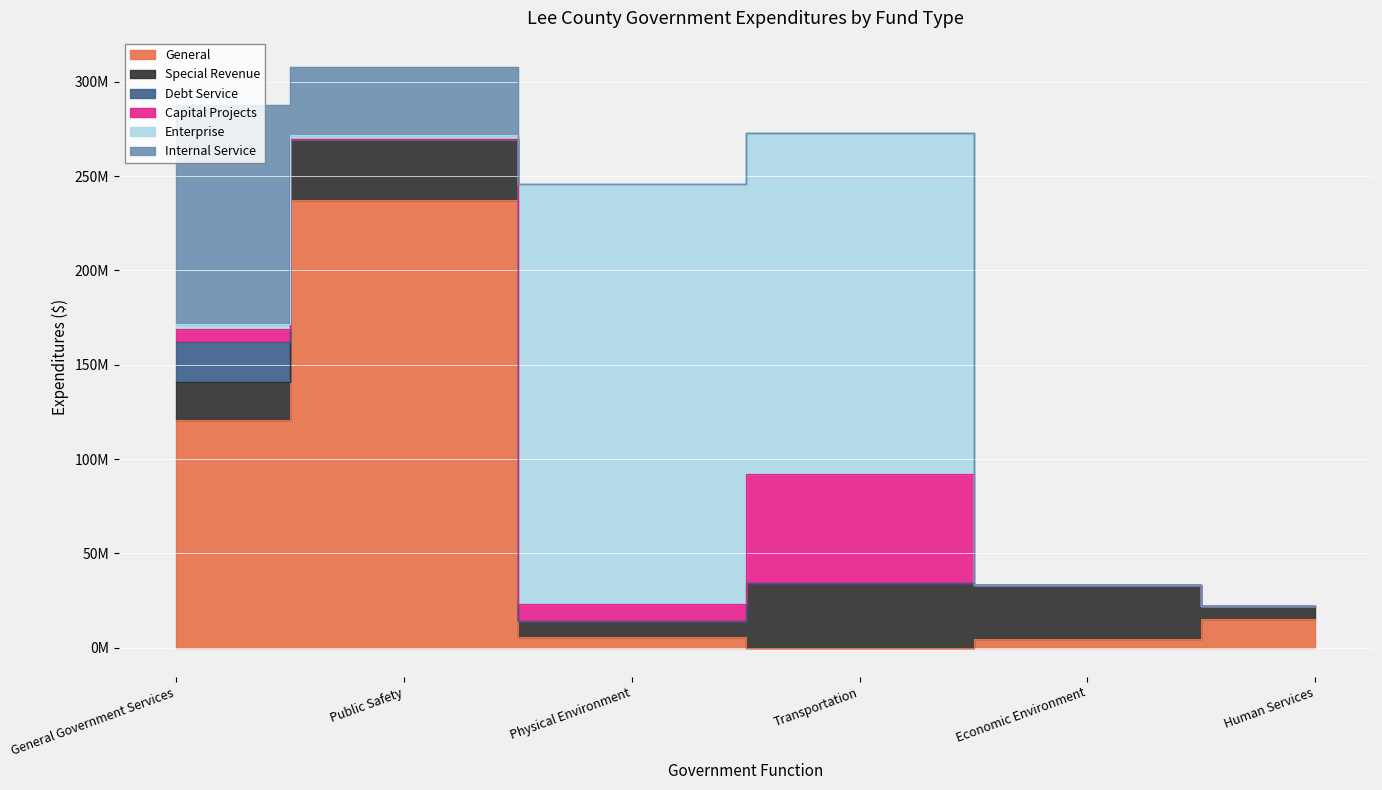

How many intersections are there between Special Revenue and Enterprise?

2